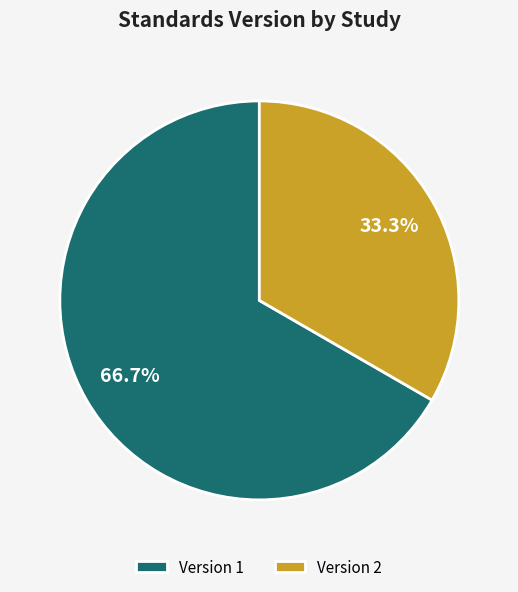

Which has a higher value, Version 1 or Version 2?

Version 1